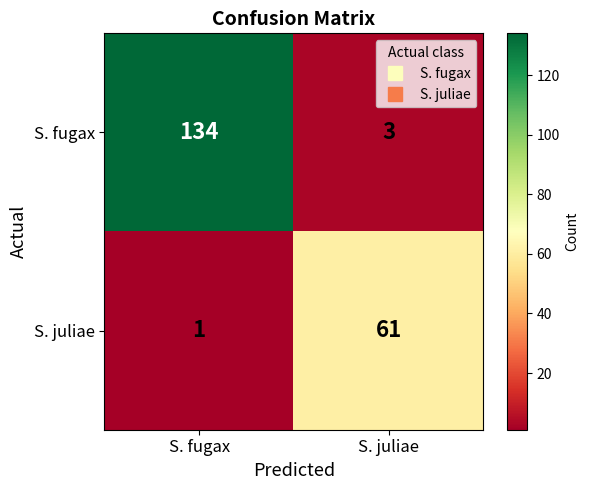

What is the spread (max minus min) of values at S. fugax?

133